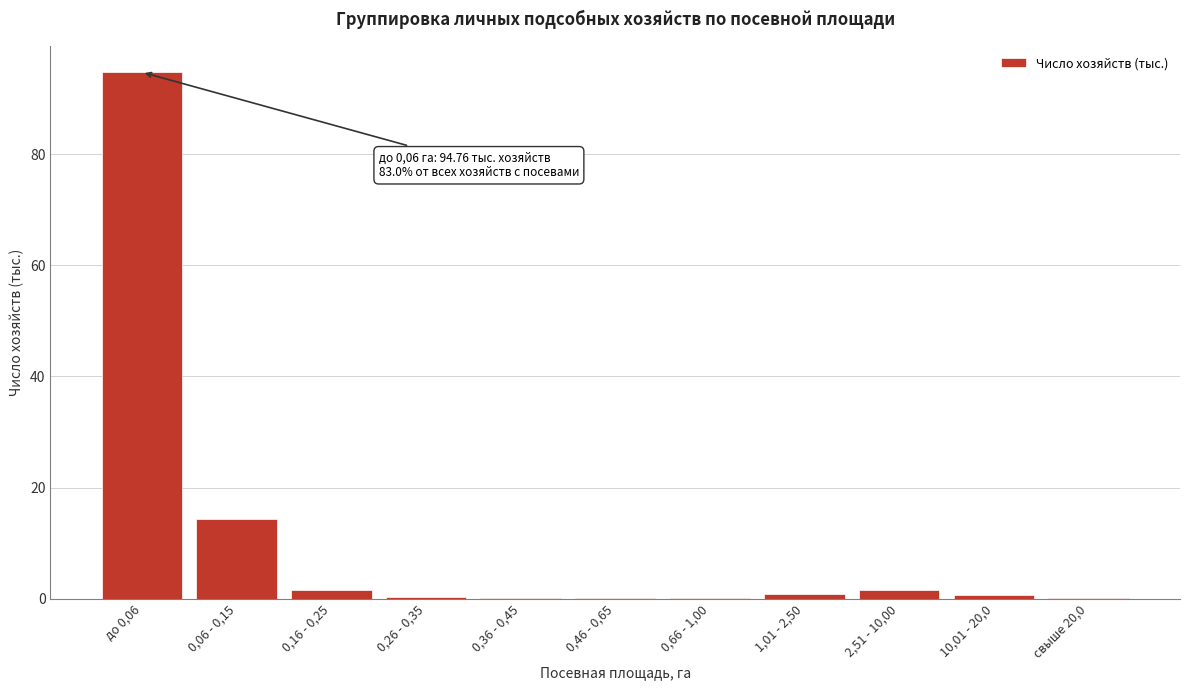

What is the sum of all values?

114.2